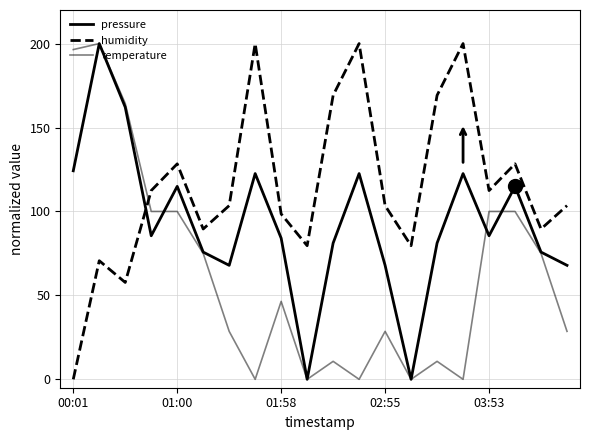

How many lines are shown in the chart?

3